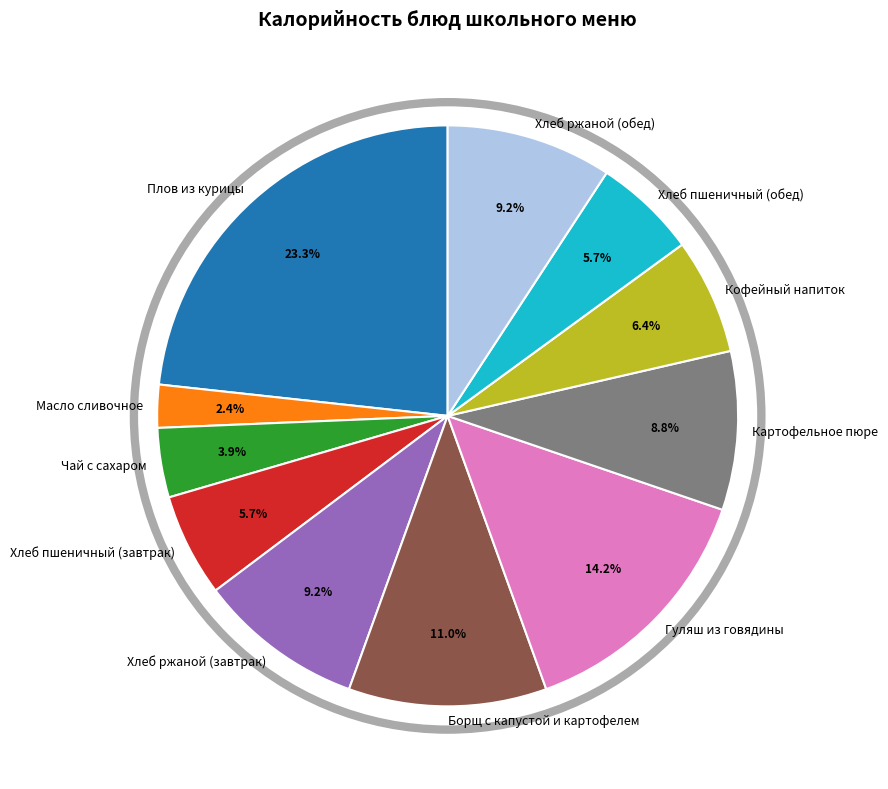

To the nearest percent, what portion does Хлеб ржаной (завтрак) represent?

9%